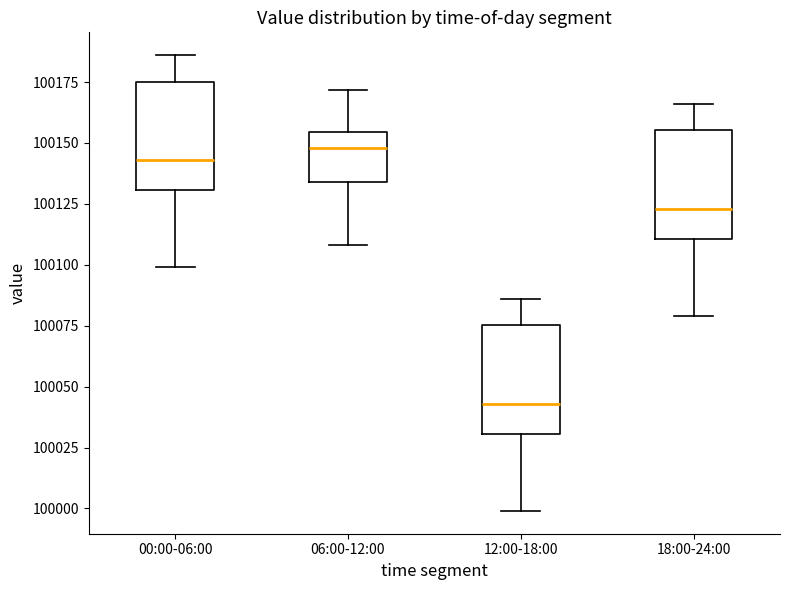

Which box has the lowest median line?

12:00-18:00